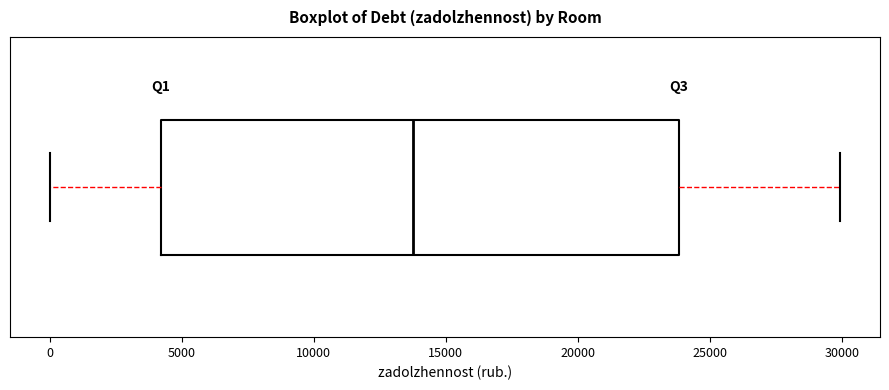

Transcribe this box plot: give where the median line is, the range the box spans, and where the two whiskers end, as read against the x-axis. The values are not printed on the chart, so give them approximately, as read against the axis.

median 14000, box 4000 to 24000, whiskers 0 to 30000